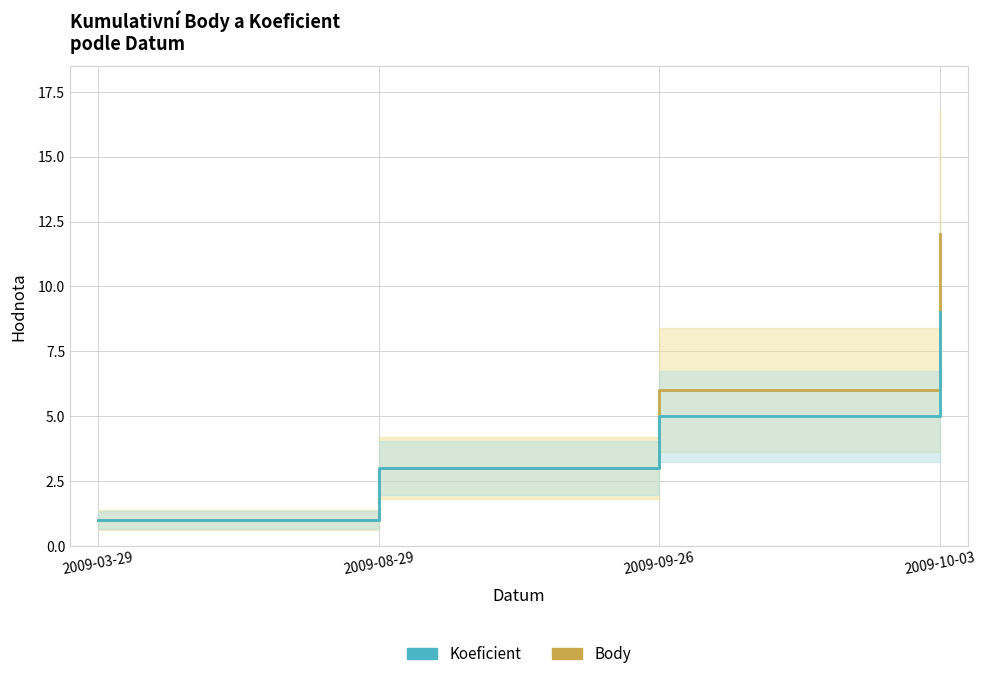

What is the minimum value shown in the chart?

1